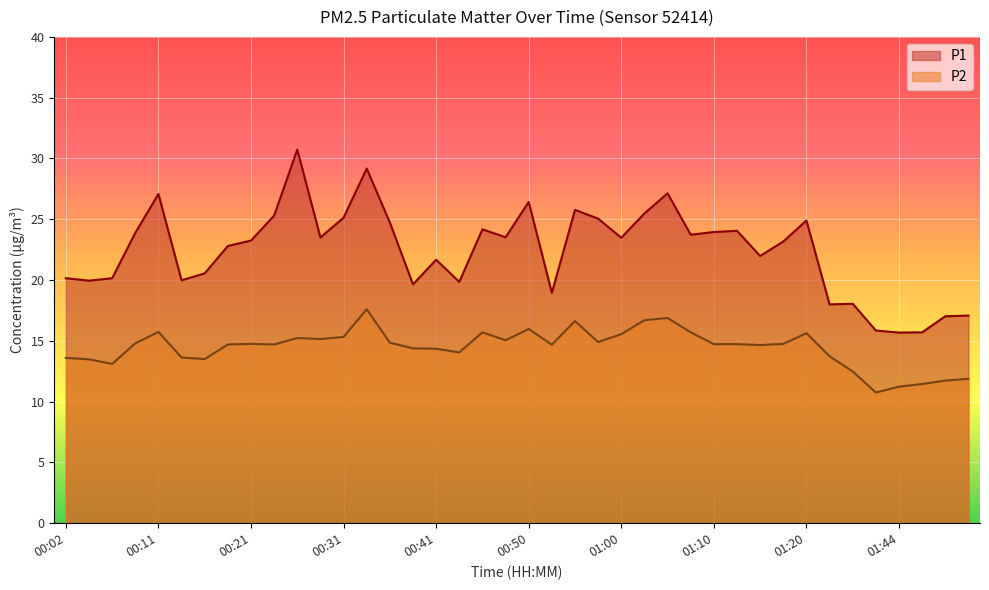

What is the minimum value shown in the chart?

10.8